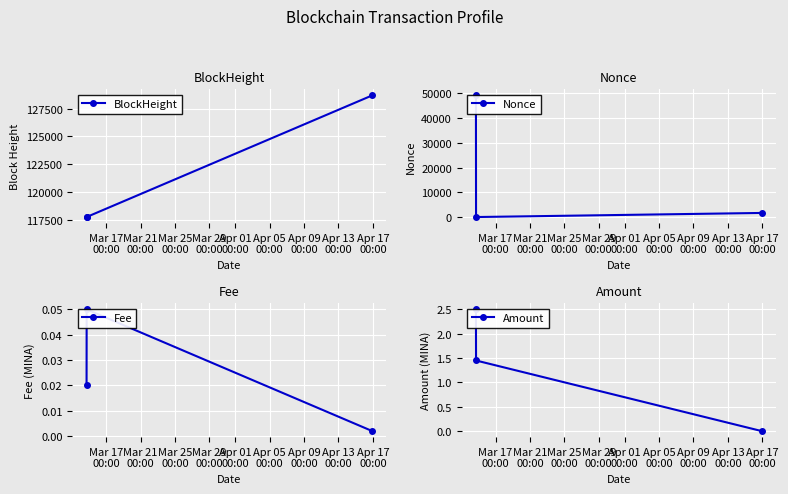

What is the sum of all BlockHeight values?

364184